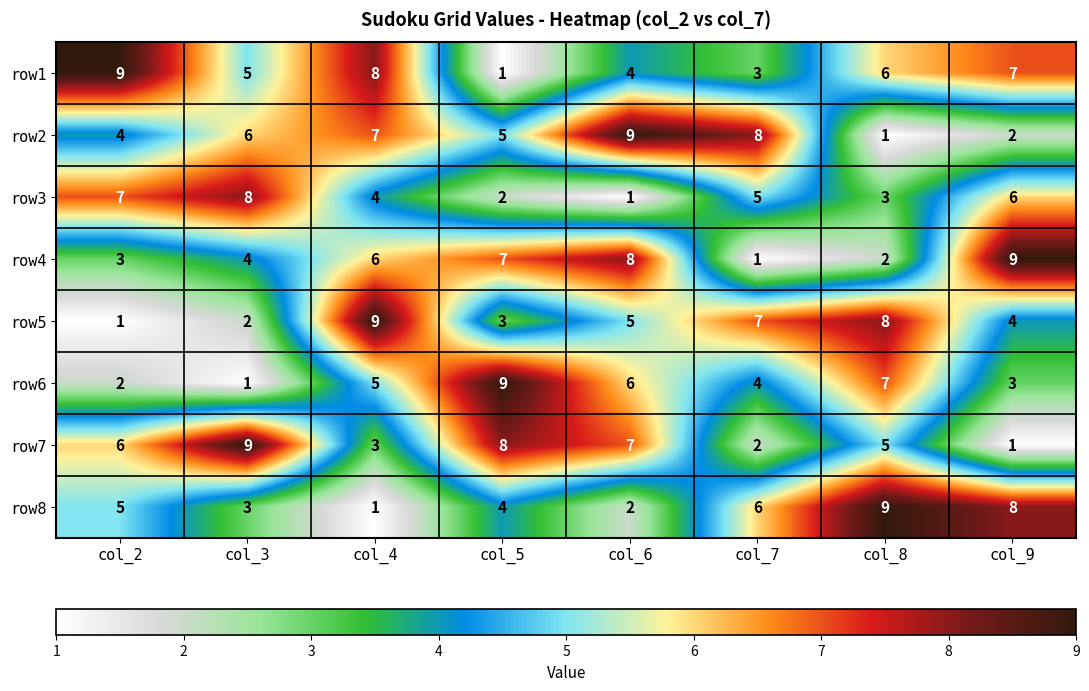

Is it true that row1 equals 12 at col_4?

False